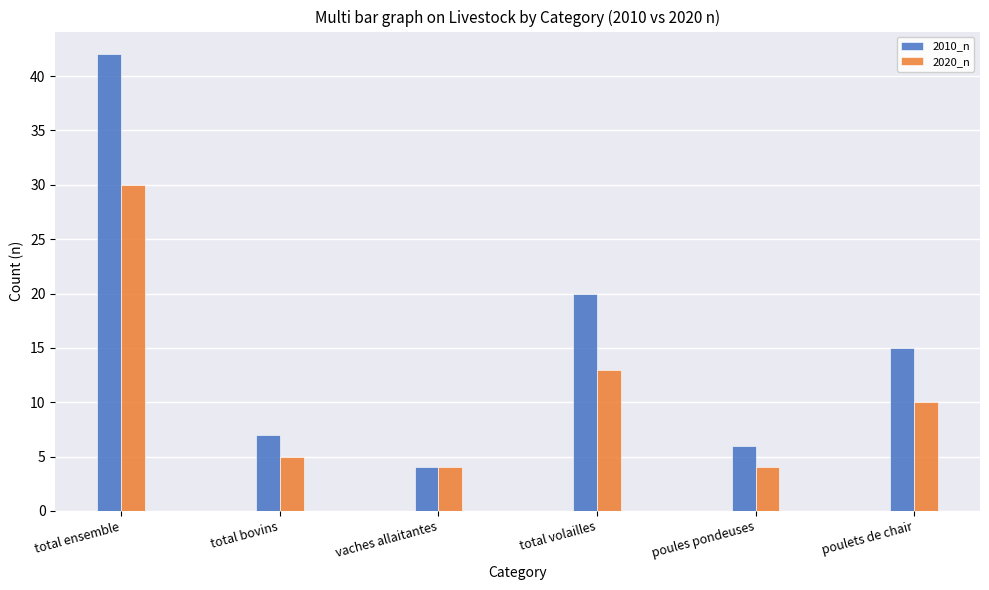

What is the sum of the 2020_n values at poulets de chair and vaches allaitantes?

14